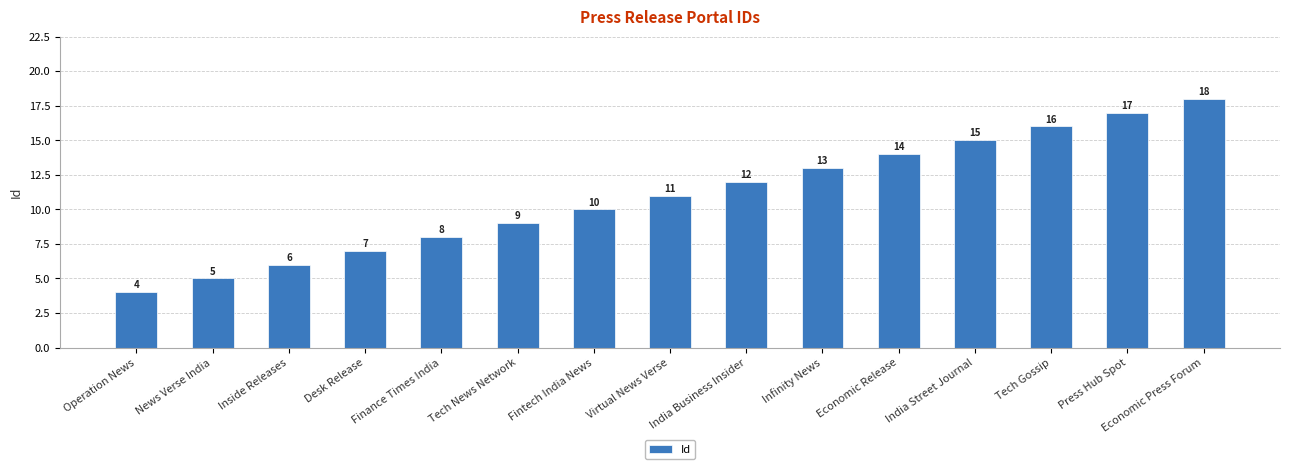

What is the sum of the values at Fintech India News and Infinity News?

23